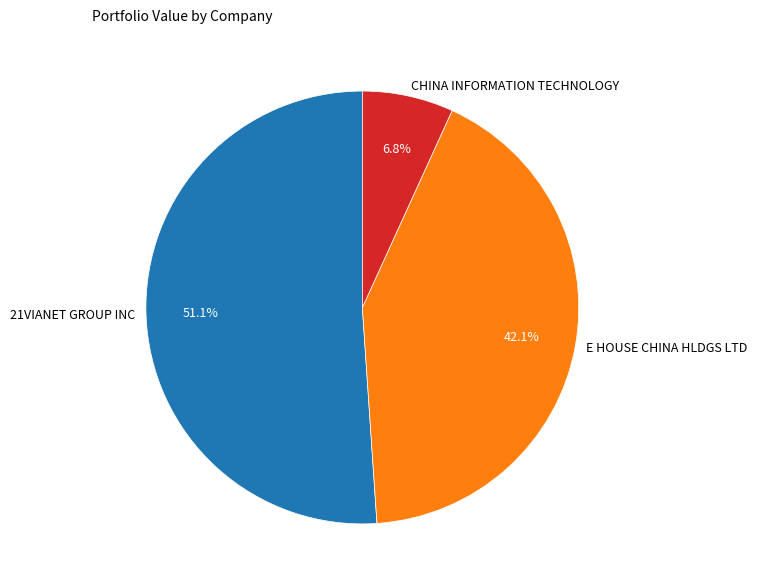

Combined, do E HOUSE CHINA HLDGS LTD and 21VIANET GROUP INC account for over 50%?

Yes